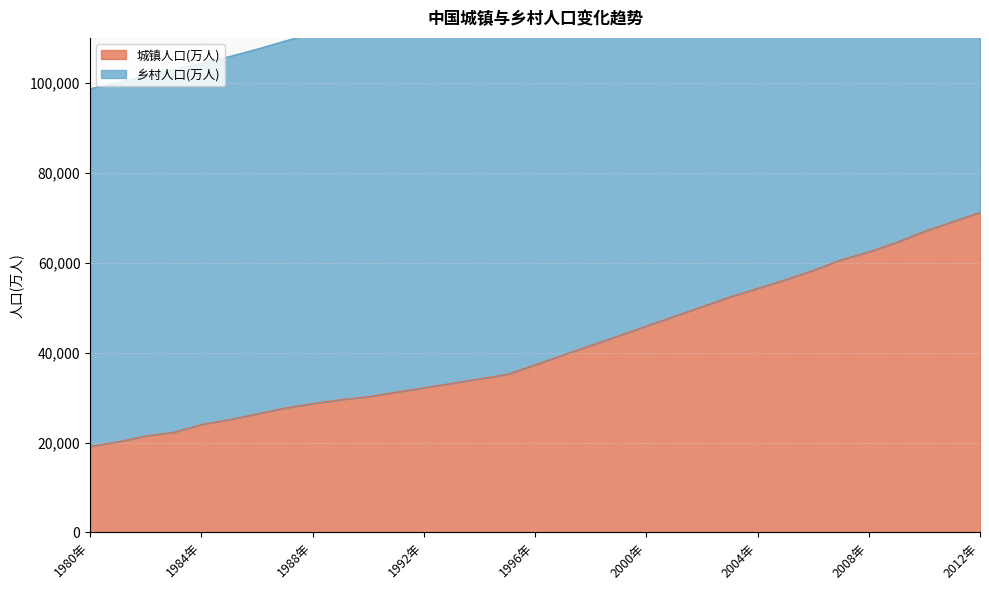

What is the lowest value of the 城镇人口(万人) series?

19140